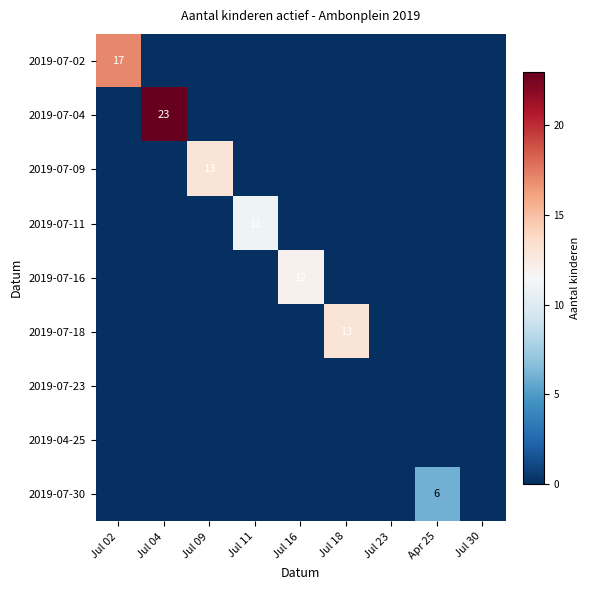

At how many categories does at least one series exceed 18?

1